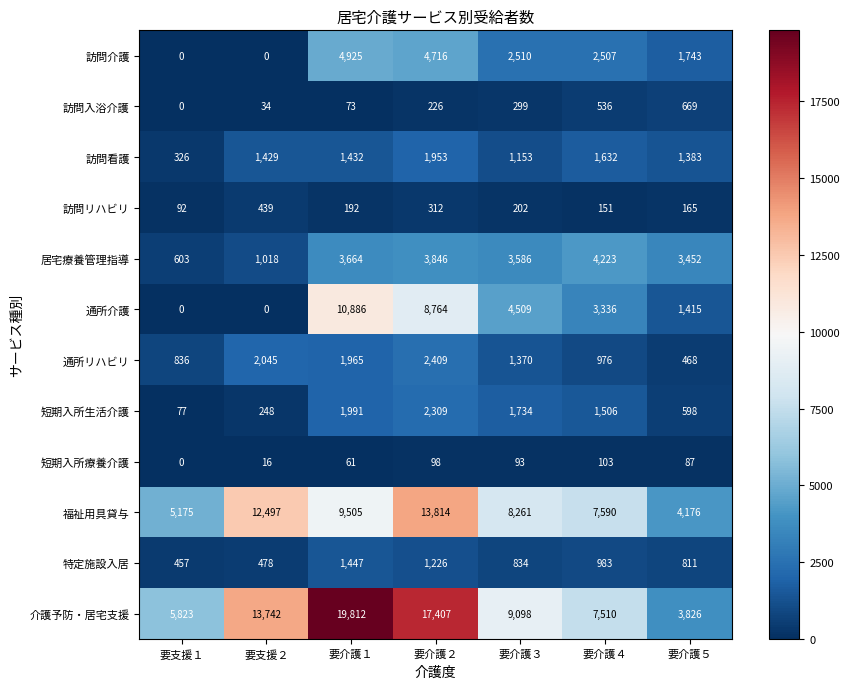

The value of 通所リハビリ at 要介護４ is 976. True or false?

True